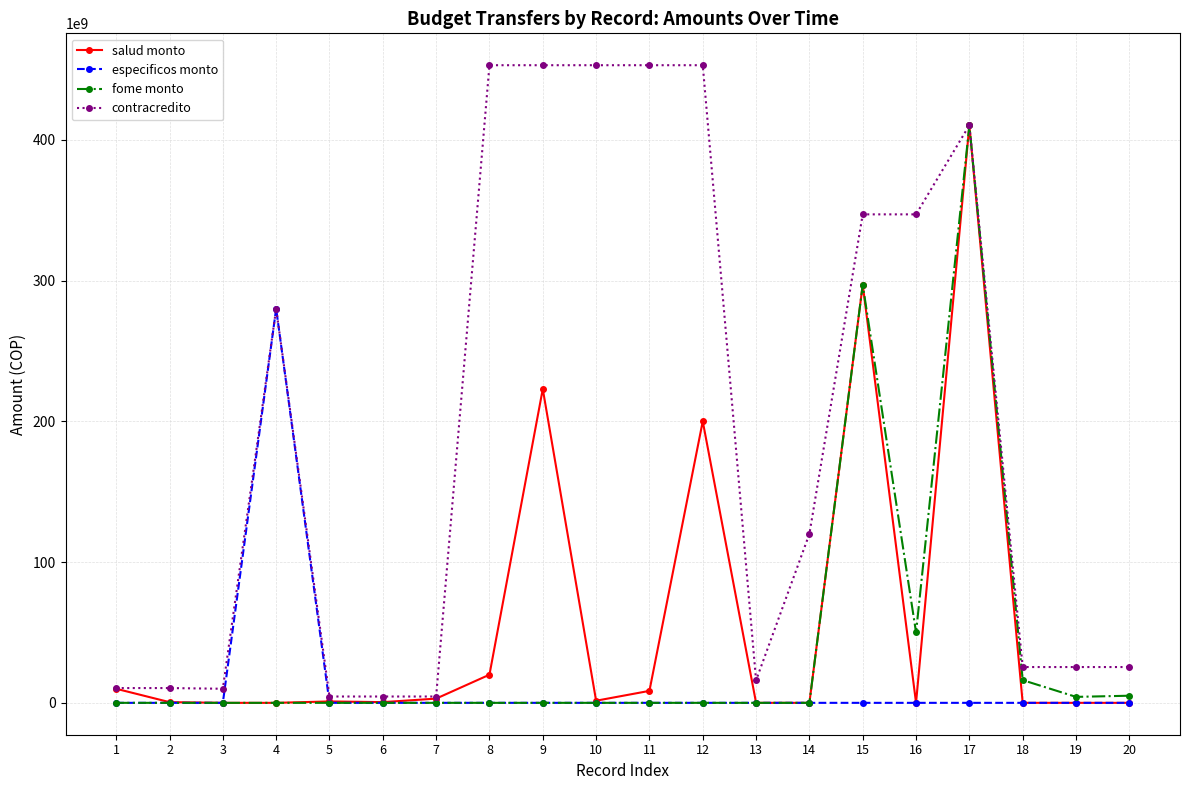

How many values in the salud monto series are below 1000000000?

10